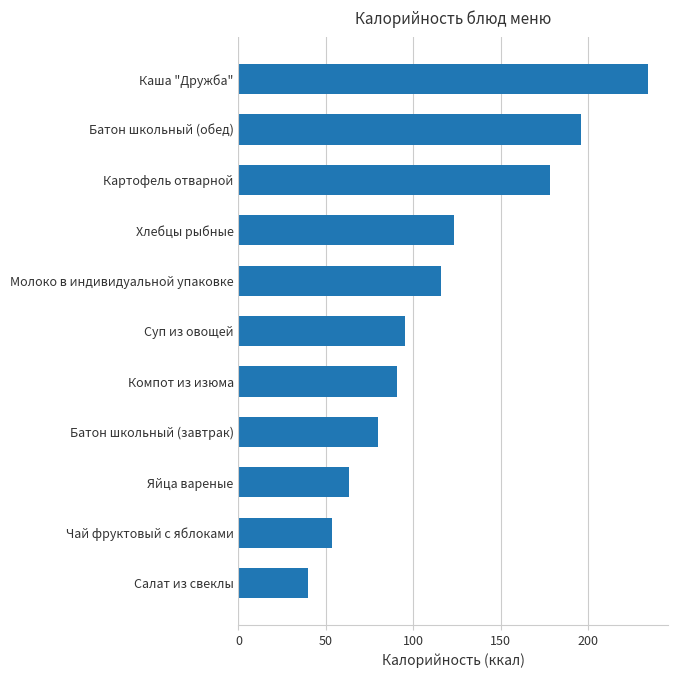

What is the difference between the maximum and second lowest values?

180.3